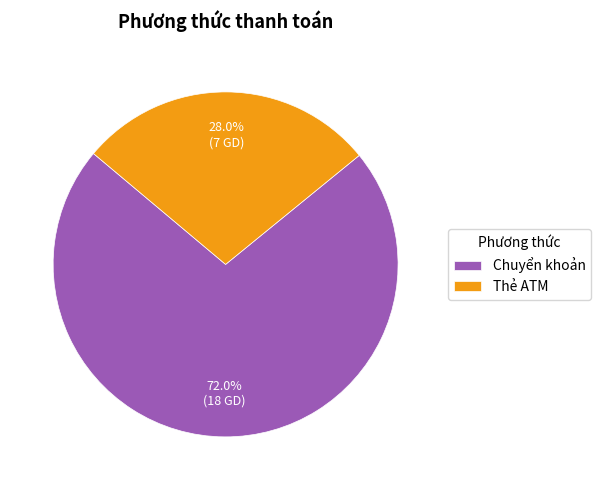

What is the majority slice?

Chuyển khoản